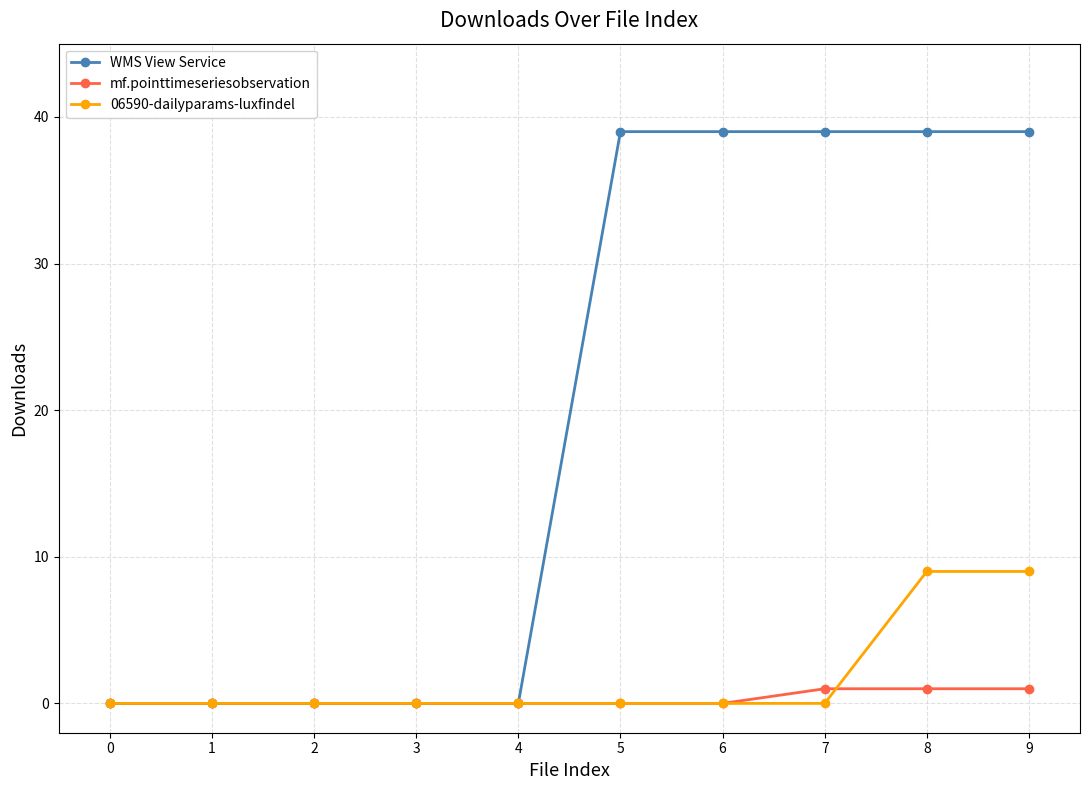

The 06590-dailyparams-luxfindel series shows -5 at 3. True or false?

False